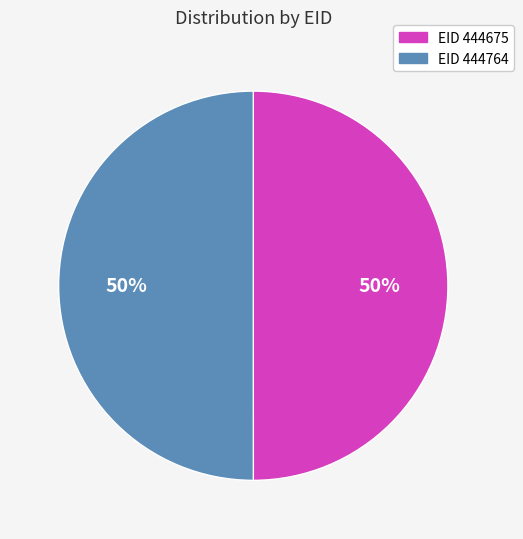

To the nearest percent, what is the combined percentage of EID 444675 and EID 444764?

100%